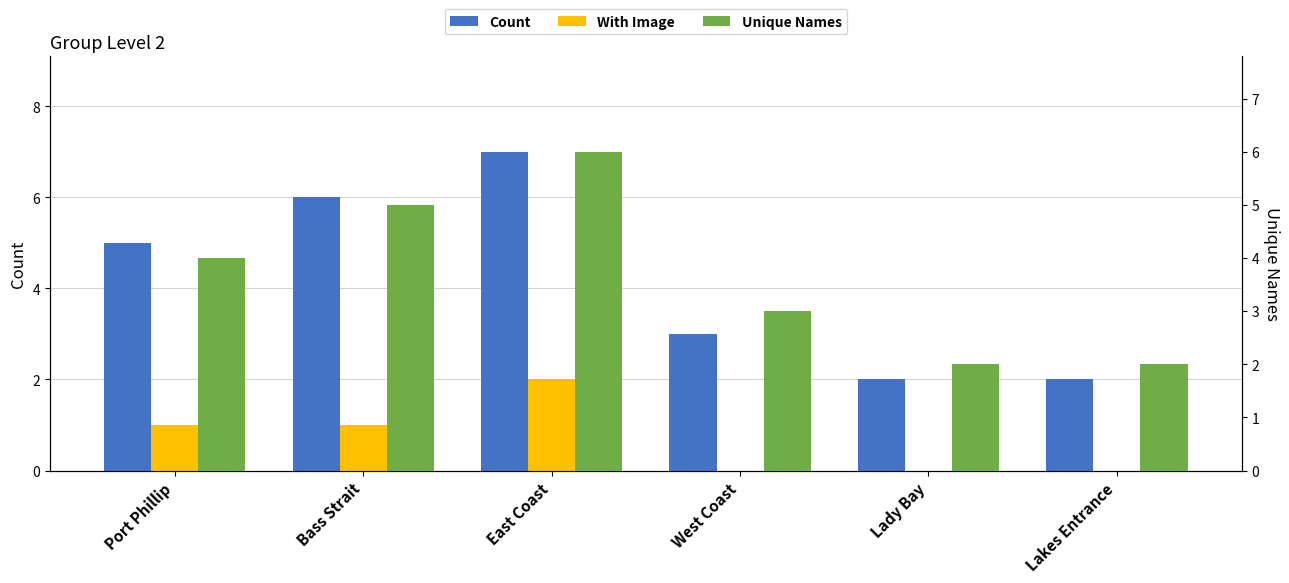

The Unique Names series shows 3 at West Coast. True or false?

True